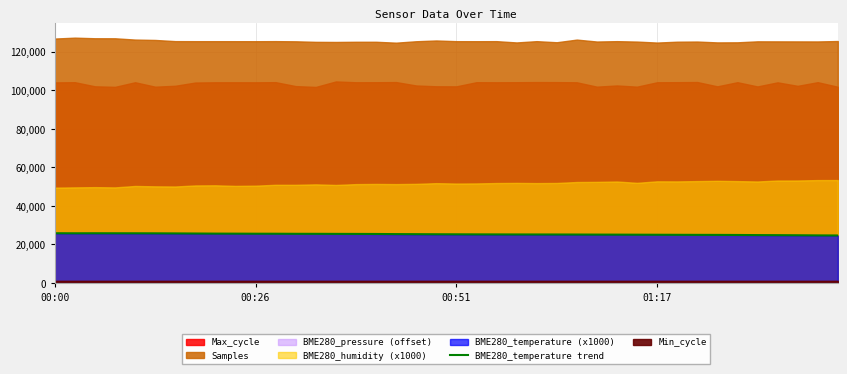

What is the minimum value for BME280_temperature trend?

24650